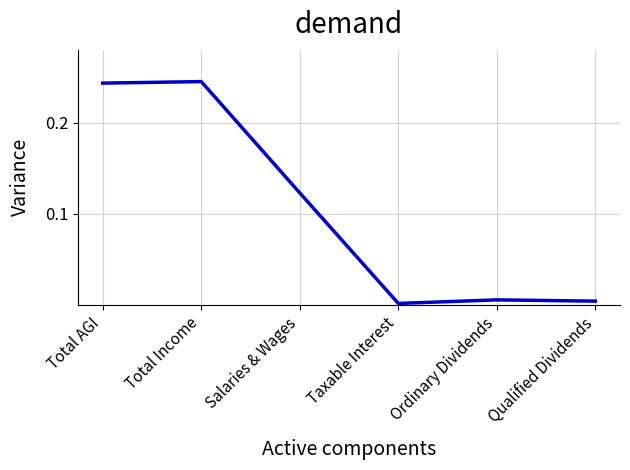

What is the sum of all values?

0.6